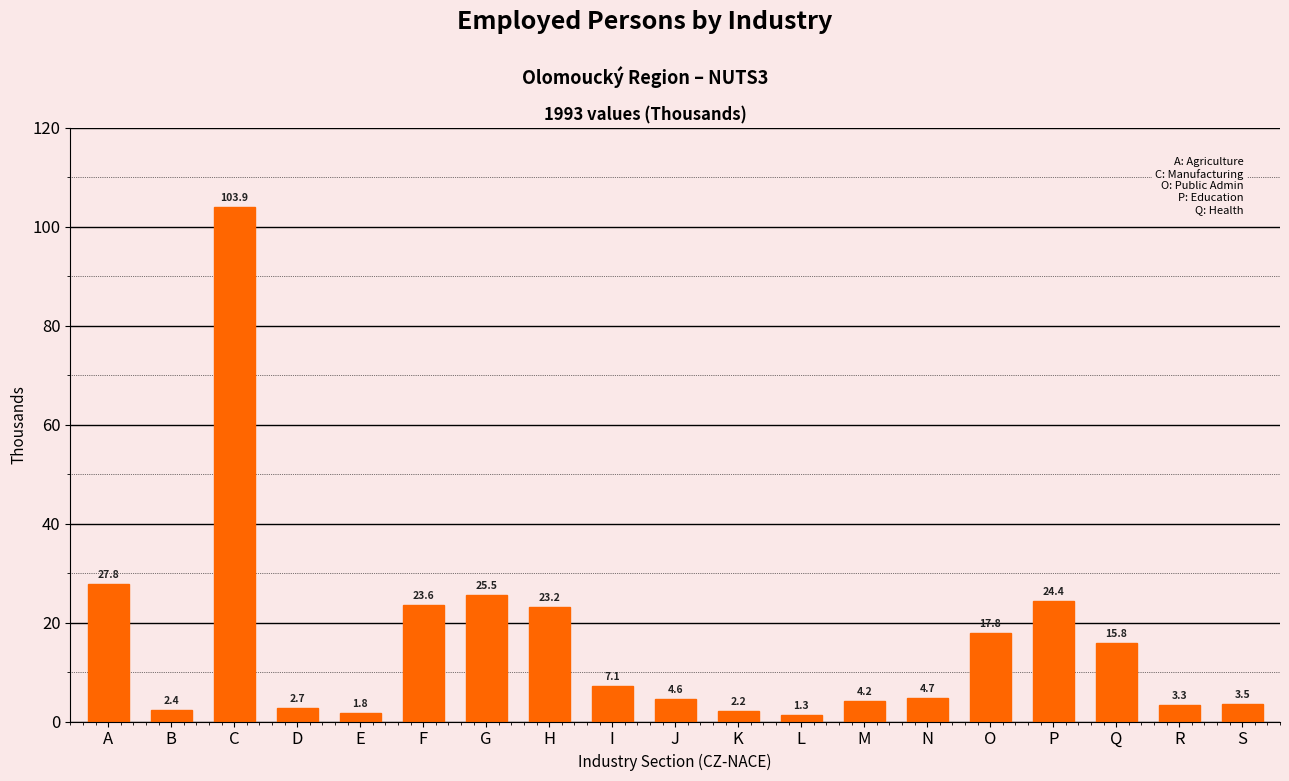

Rank the categories by value from lowest to highest.

L, E, K, B, D, R, S, M, J, N, I, Q, O, H, F, P, G, A, C